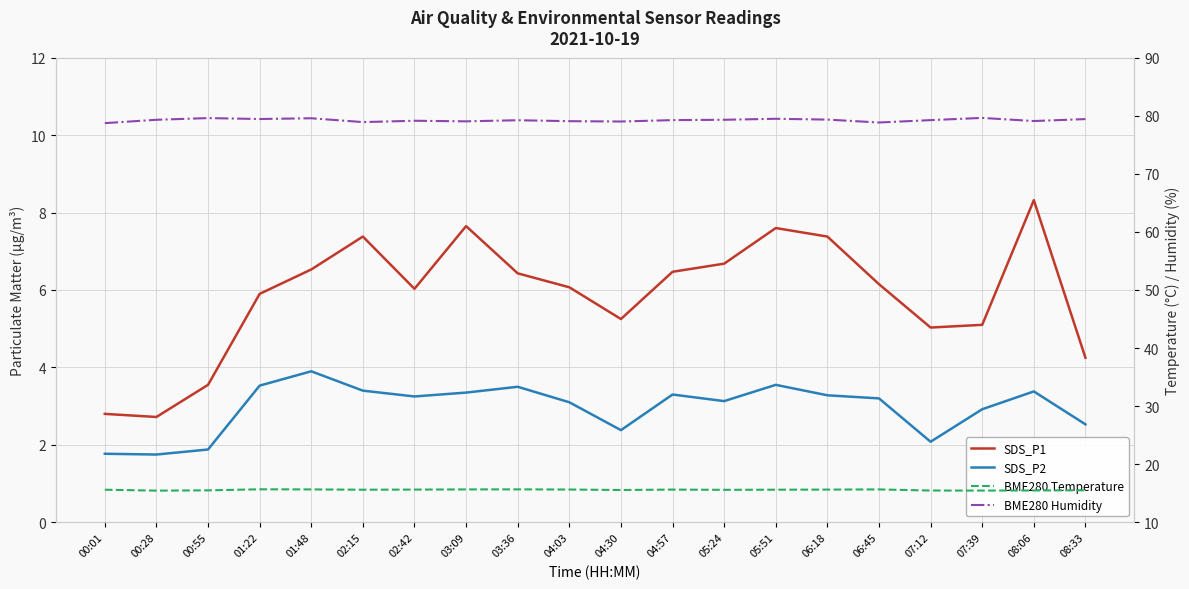

Reading left to right, extract all data points from this chart.

SDS_P1: 00:01=2.8	00:28=2.7	00:55=3.5	01:22=5.9	01:48=6.5	02:15=7.4	02:42=6.0	03:09=7.7	03:36=6.4	04:03=6.1	04:30=5.2	04:57=6.5	05:24=6.7	05:51=7.6	06:18=7.4	06:45=6.2	07:12=5.0	07:39=5.1	08:06=8.3	08:33=4.2
SDS_P2: 00:01=1.8	00:28=1.8	00:55=1.9	01:22=3.5	01:48=3.9	02:15=3.4	02:42=3.2	03:09=3.4	03:36=3.5	04:03=3.1	04:30=2.4	04:57=3.3	05:24=3.1	05:51=3.5	06:18=3.3	06:45=3.2	07:12=2.1	07:39=2.9	08:06=3.4	08:33=2.5
BME280 Temperature: 00:01=15.6	00:28=15.4	00:55=15.5	01:22=15.7	01:48=15.7	02:15=15.6	02:42=15.6	03:09=15.7	03:36=15.7	04:03=15.6	04:30=15.6	04:57=15.6	05:24=15.6	05:51=15.6	06:18=15.6	06:45=15.7	07:12=15.5	07:39=15.5	08:06=15.5	08:33=15.5
BME280 Humidity: 00:01=78.7	00:28=79.3	00:55=79.6	01:22=79.4	01:48=79.6	02:15=78.9	02:42=79.1	03:09=79.0	03:36=79.2	04:03=79.1	04:30=79.0	04:57=79.2	05:24=79.3	05:51=79.5	06:18=79.3	06:45=78.8	07:12=79.2	07:39=79.6	08:06=79.1	08:33=79.4